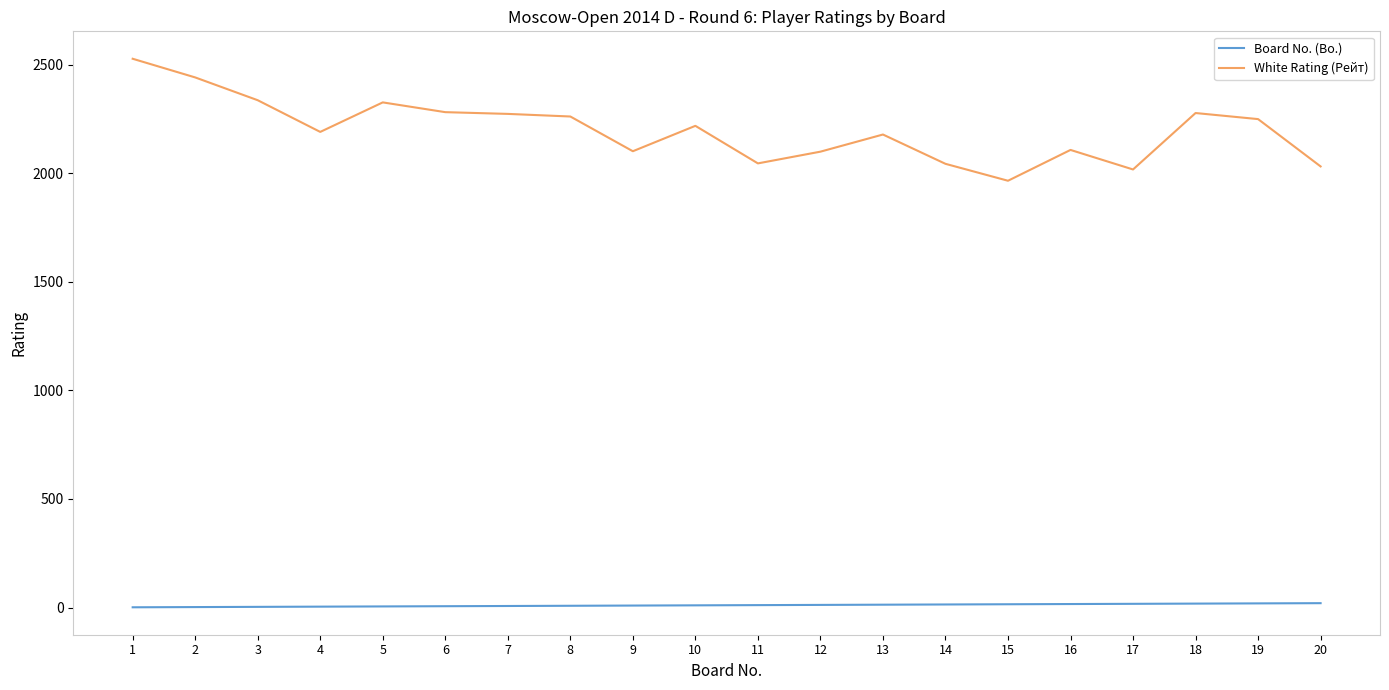

Rank the series by their average value, from highest to lowest.

White Rating (Рейт), Board No. (Bo.)